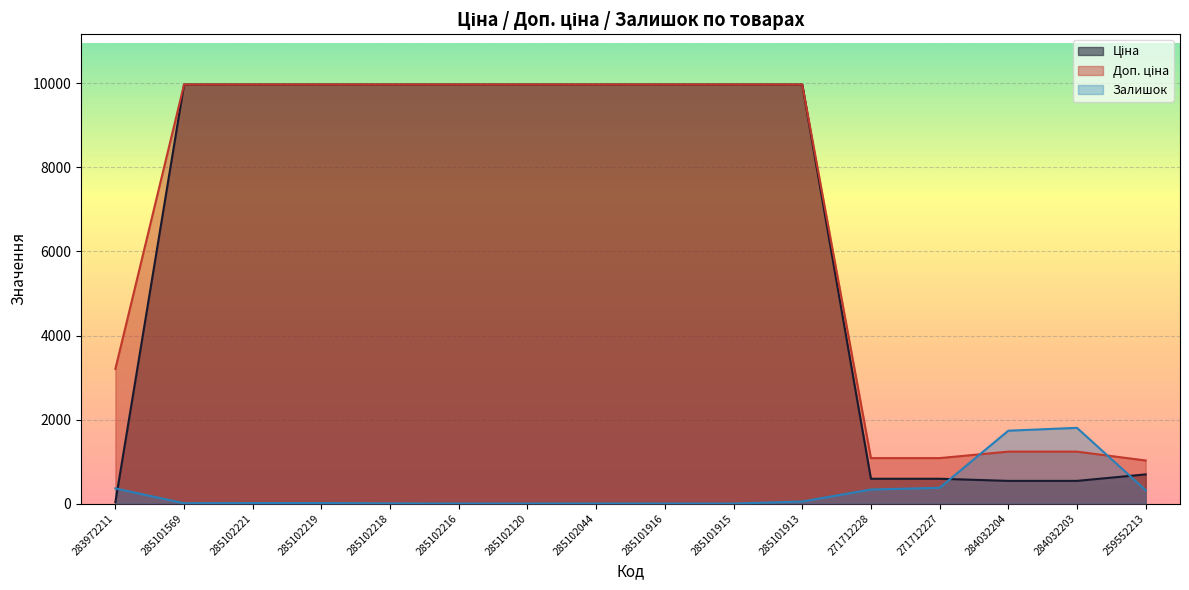

Reading left to right, extract all data points from this chart.

Ціна: 32.0	9975.0	9975.0	9975.0	9975.0	9975.0	9975.0	9975.0	9975.0	9975.0	9975.0	589.9	589.9	539.0	539.0	693.7
Доп. ціна: 3205.0	9975.0	9975.0	9975.0	9975.0	9975.0	9975.0	9975.0	9975.0	9975.0	9975.0	1081.7	1081.7	1235.4	1235.4	1024.6
Залишок: 360.0	7.0	11.0	11.0	3.0	0.0	0.0	1.0	0.0	0.0	48.0	334.0	374.0	1734.0	1802.0	318.0